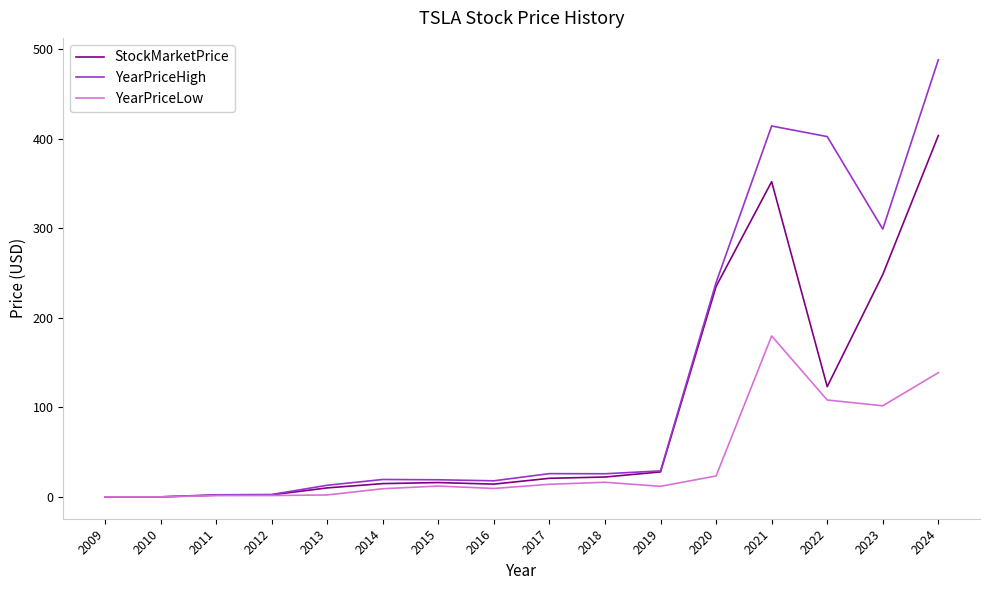

True or false: YearPriceHigh has a value of 333.1 at 2020.

False